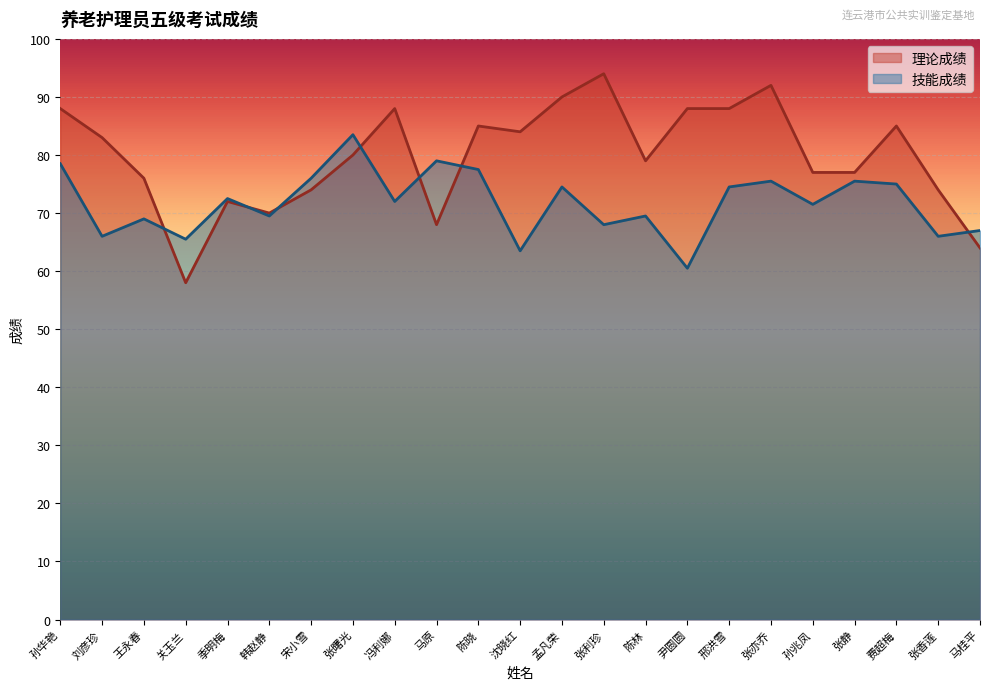

Between 季明梅 and 冯利娜, which series saw the biggest shift?

理论成绩